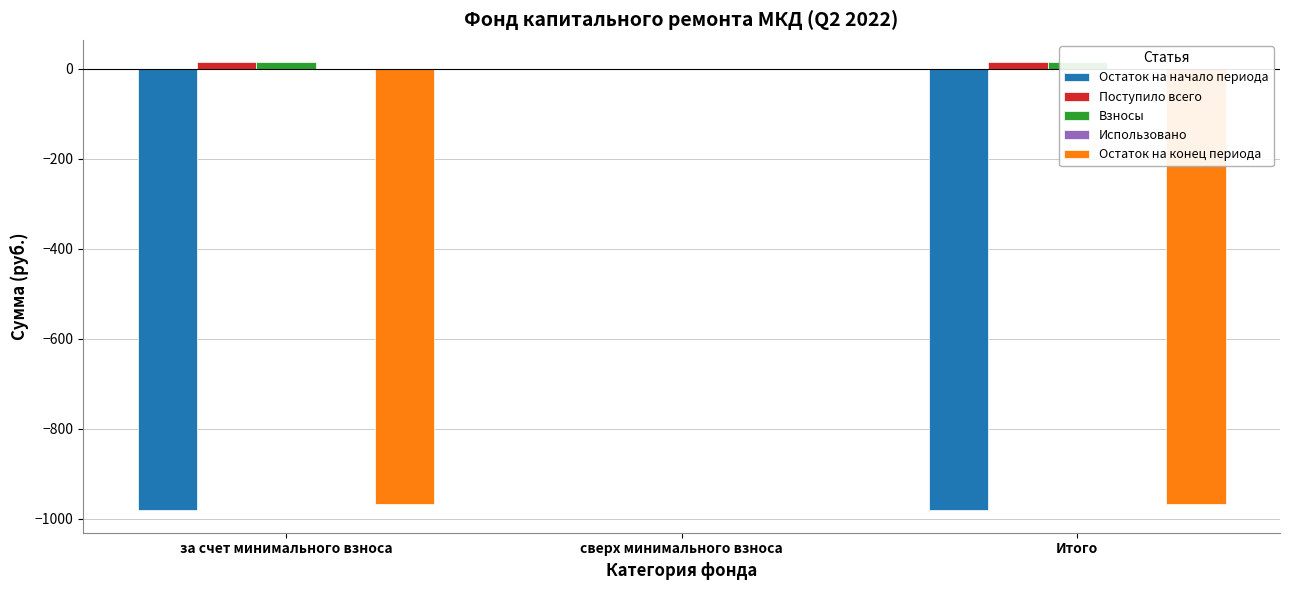

Which series changed the most between за счет минимального взноса and Итого?

Остаток на начало периода